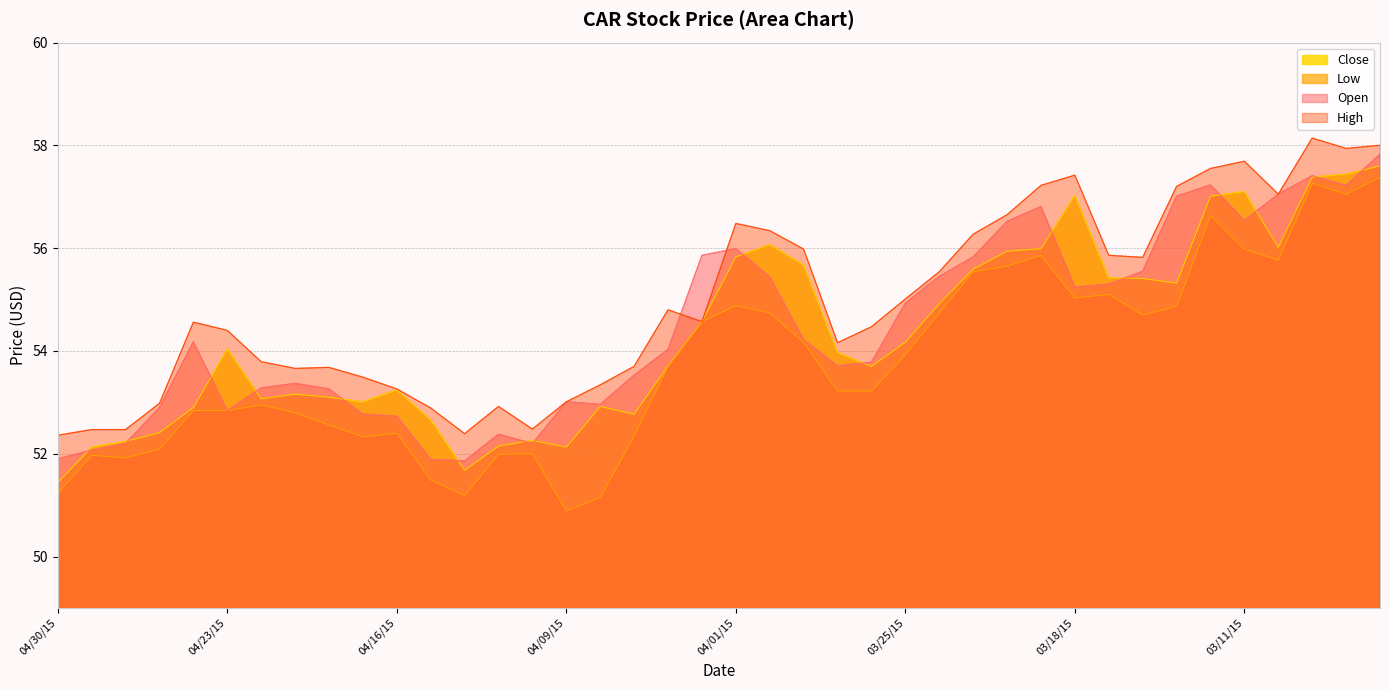

How many lines are shown in the chart?

4